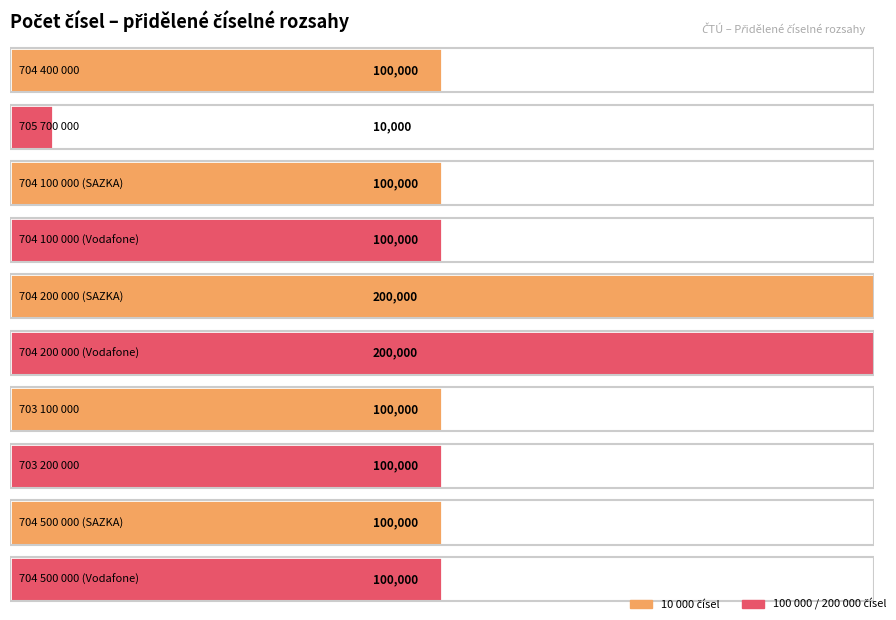

How many groups of bars are there?

10